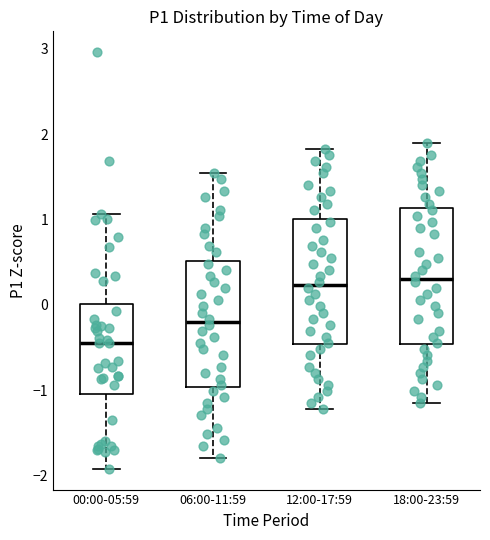

Which box is the tallest, from its lower edge to its upper edge?

18:00-23:59